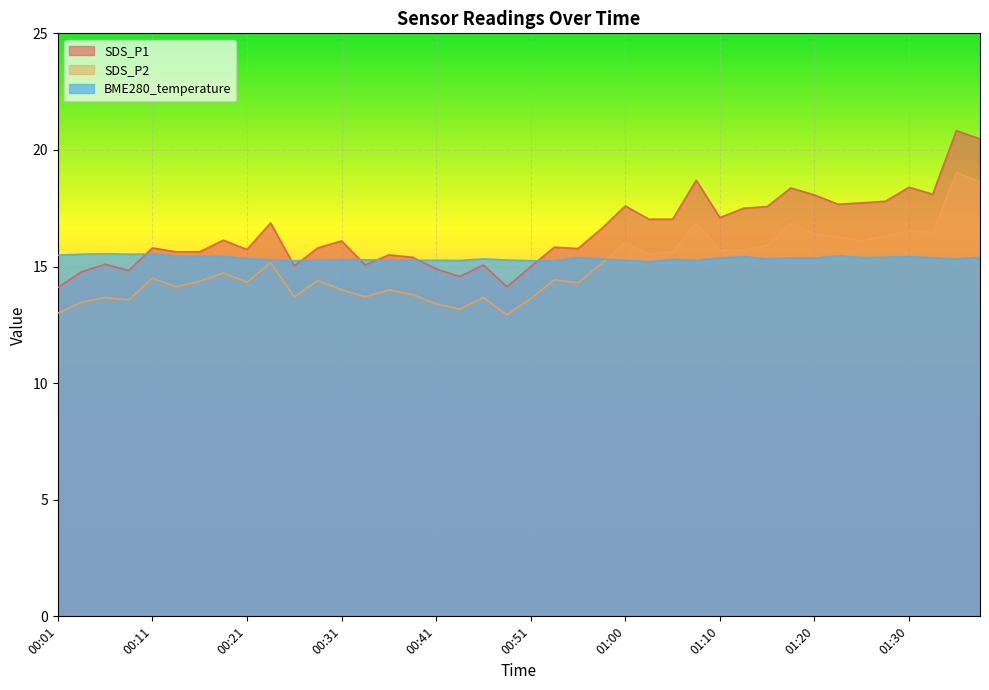

Reading right to left, extract all data points from this chart.

SDS_P1: 01:38=20.5	01:35=20.8	01:33=18.1	01:30=18.4	01:28=17.8	01:25=17.7	01:23=17.7	01:20=18.1	01:18=18.4	01:15=17.6	01:13=17.5	01:10=17.1	01:08=18.7	01:05=17.0	01:03=17.0	01:00=17.6	00:58=16.6	00:55=15.8	00:53=15.8	00:51=15.0	00:48=14.1	00:46=15.1	00:43=14.6	00:41=14.9	00:38=15.4	00:36=15.5	00:33=15.1	00:31=16.1	00:28=15.8	00:26=15.0	00:23=16.9	00:21=15.7	00:18=16.1	00:16=15.6	00:13=15.6	00:11=15.8	00:08=14.8	00:06=15.1	00:04=14.8	00:01=14.1
SDS_P2: 01:38=18.6	01:35=19.0	01:33=16.5	01:30=16.5	01:28=16.3	01:25=16.1	01:23=16.3	01:20=16.4	01:18=16.9	01:15=15.9	01:13=15.7	01:10=15.7	01:08=16.9	01:05=15.6	01:03=15.5	01:00=16.0	00:58=15.1	00:55=14.3	00:53=14.4	00:51=13.6	00:48=12.9	00:46=13.7	00:43=13.2	00:41=13.4	00:38=13.8	00:36=14.0	00:33=13.7	00:31=14.0	00:28=14.4	00:26=13.7	00:23=15.2	00:21=14.3	00:18=14.7	00:16=14.4	00:13=14.1	00:11=14.5	00:08=13.6	00:06=13.7	00:04=13.5	00:01=13.0
BME280_temperature: 01:38=15.4	01:35=15.3	01:33=15.4	01:30=15.4	01:28=15.4	01:25=15.4	01:23=15.5	01:20=15.4	01:18=15.4	01:15=15.3	01:13=15.4	01:10=15.4	01:08=15.3	01:05=15.3	01:03=15.2	01:00=15.3	00:58=15.3	00:55=15.4	00:53=15.2	00:51=15.2	00:48=15.3	00:46=15.3	00:43=15.3	00:41=15.3	00:38=15.3	00:36=15.3	00:33=15.3	00:31=15.3	00:28=15.3	00:26=15.2	00:23=15.3	00:21=15.3	00:18=15.4	00:16=15.4	00:13=15.5	00:11=15.5	00:08=15.5	00:06=15.6	00:04=15.5	00:01=15.5